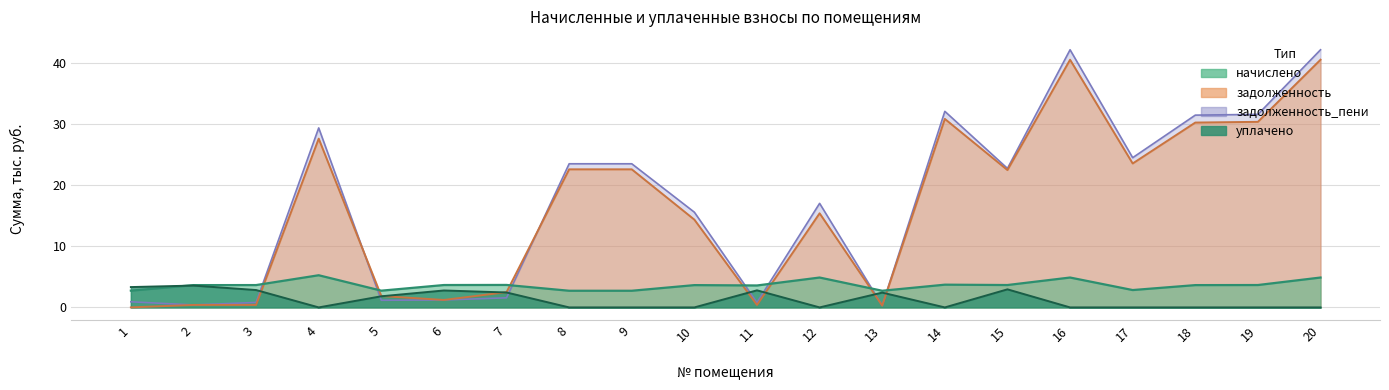

Where does the задолженность series first go above 22?

4